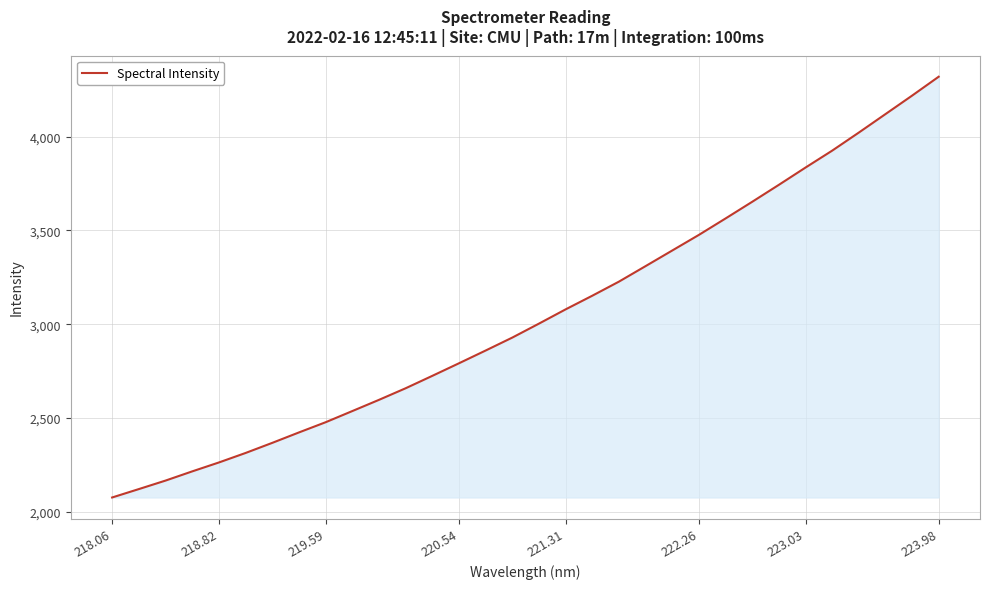

What is the greatest value displayed?

4318.8